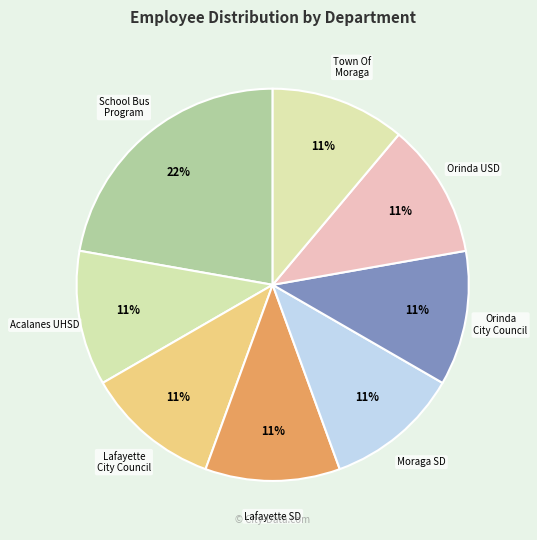

How many slices are in this pie chart?

8